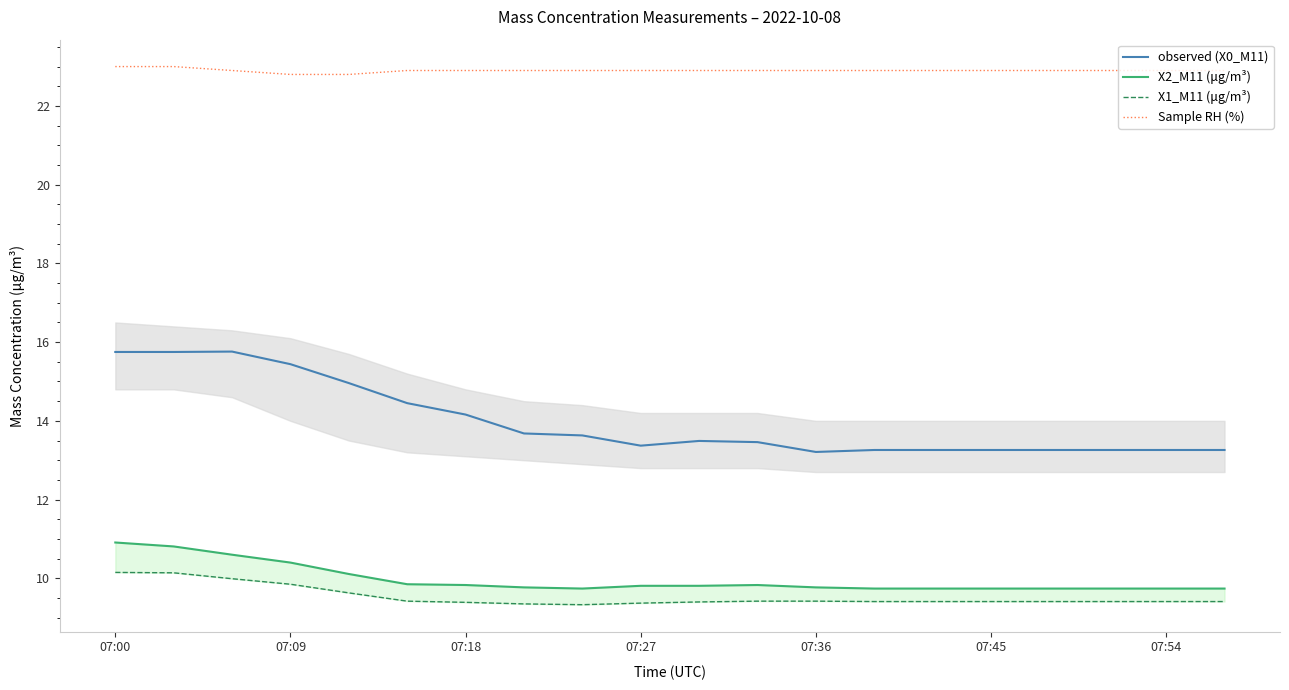

What is the highest value of the observed (X0_M11) series?

15.8